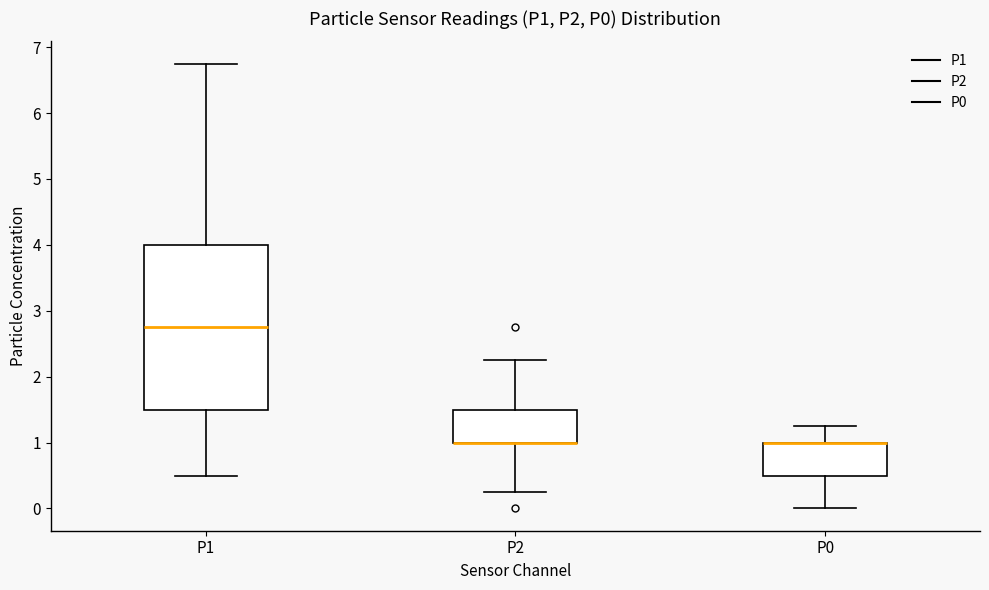

Reading left to right, read every box against the y-axis: the position of its median line, the range the box covers, and the ends of its whiskers. The values are not printed on the chart, so give them approximately, as read against the axis.

P1: median 2.8, box 1.5 to 4.0, whiskers 0.5 to 6.8
P2: median 1.0 (drawn on the box's lower edge), box 1.0 to 1.5, whiskers 0.3 to 2.3
P0: median 1.0 (drawn on the box's upper edge), box 0.5 to 1.0, whiskers 0.0 to 1.3